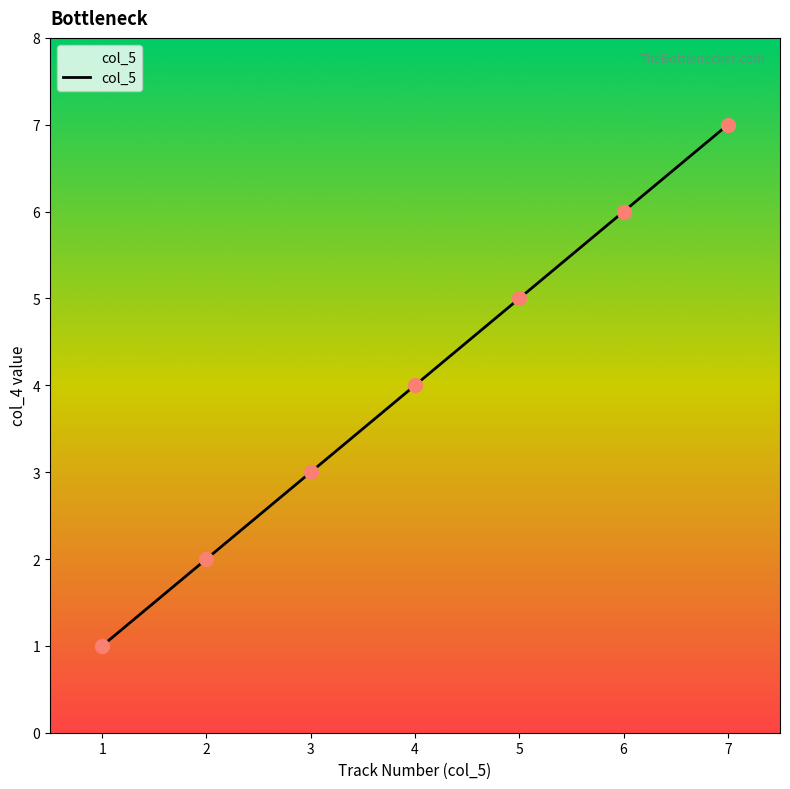

What is the change in value from 3 to 7?

+4